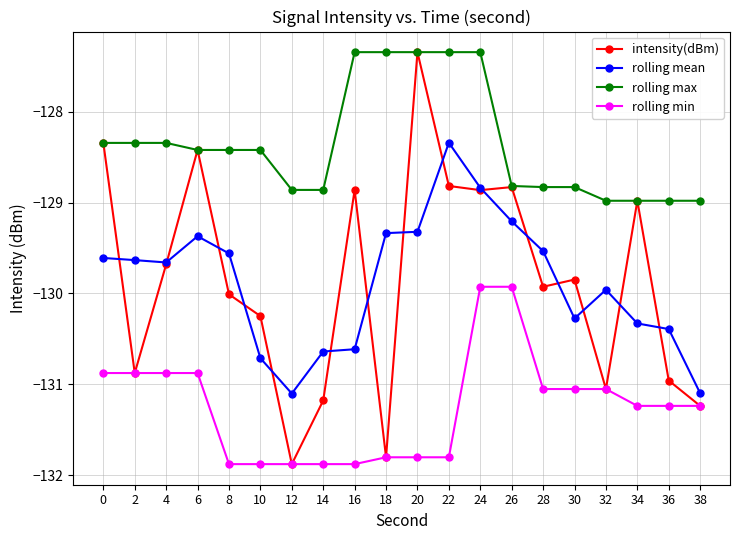

True or false: intensity(dBm) has more than 2 interior local peaks.

True